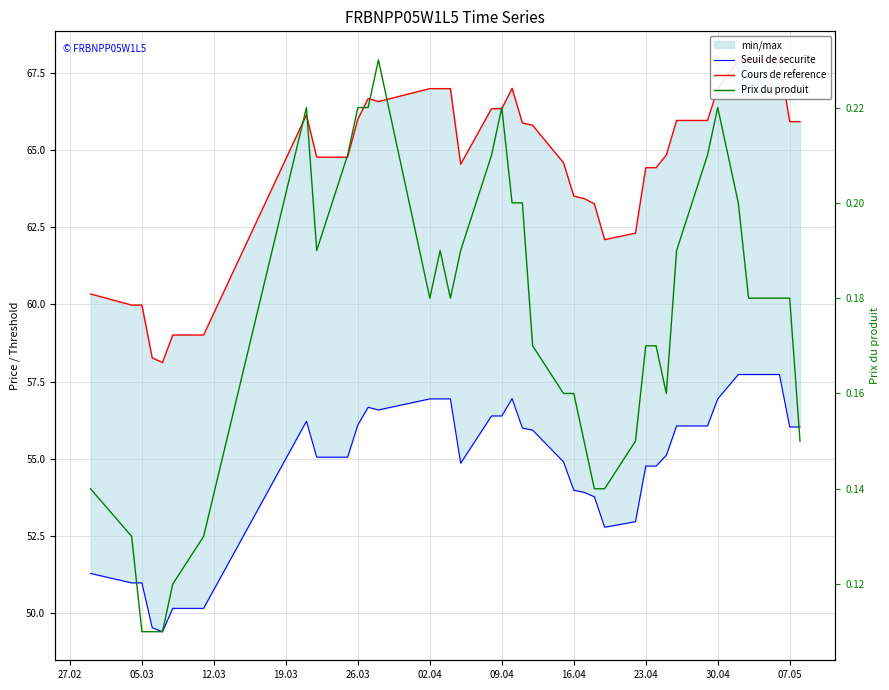

True or false: Cours de reference and Seuil de securite cross at least once.

False